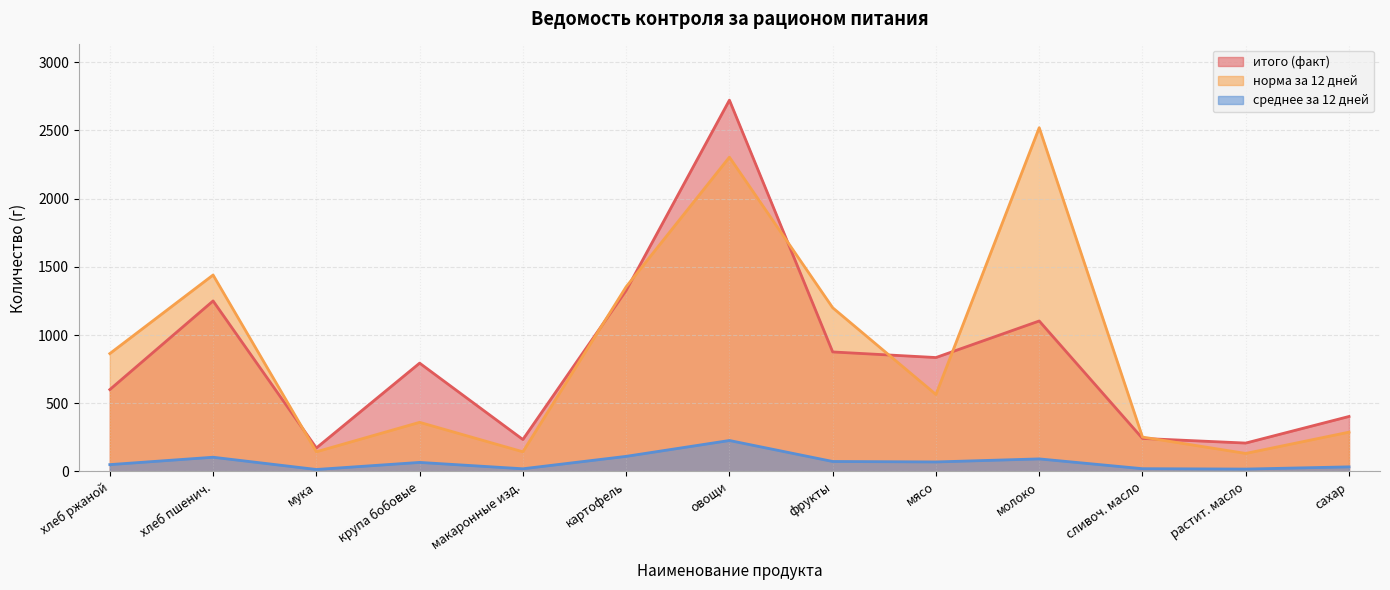

How many data points does each series have?

13